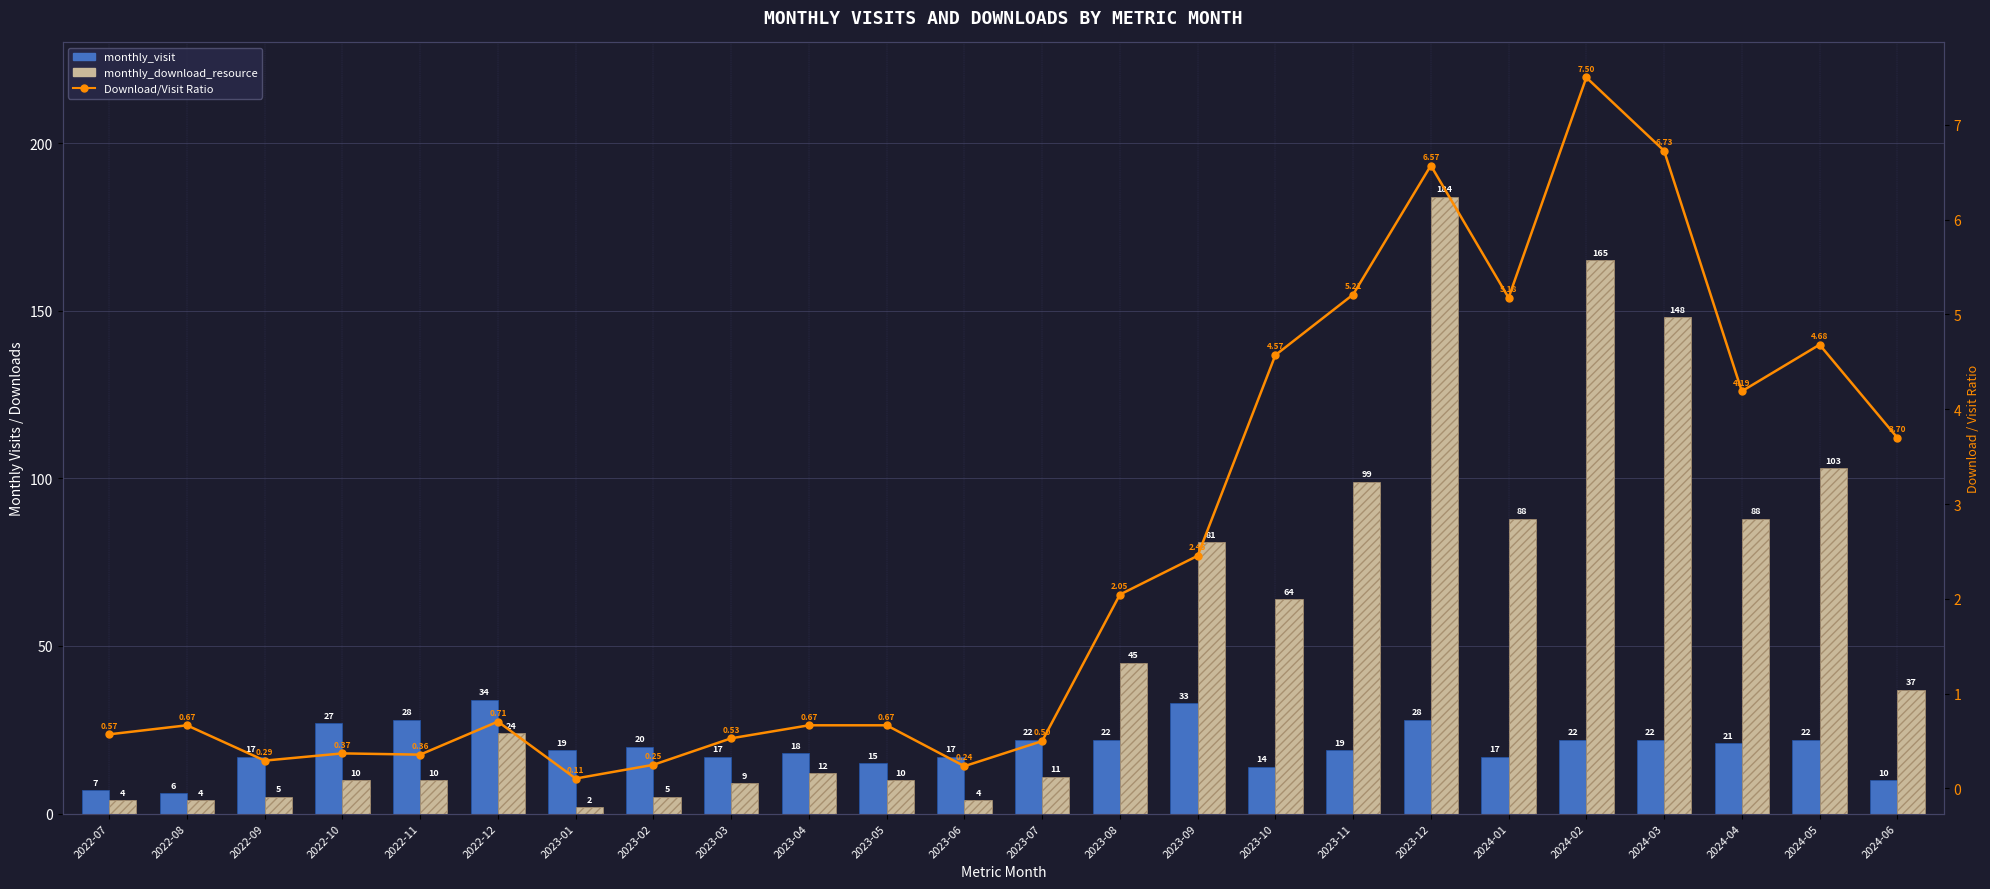

What is the lowest value of the monthly_visit series?

6.0